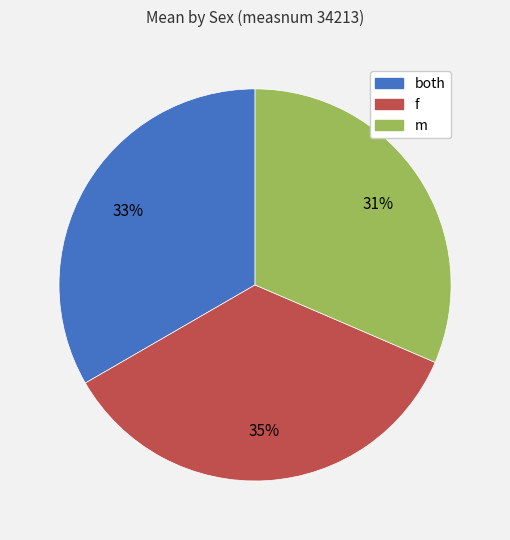

To the nearest percent, what is the combined percentage of f and both?

69%